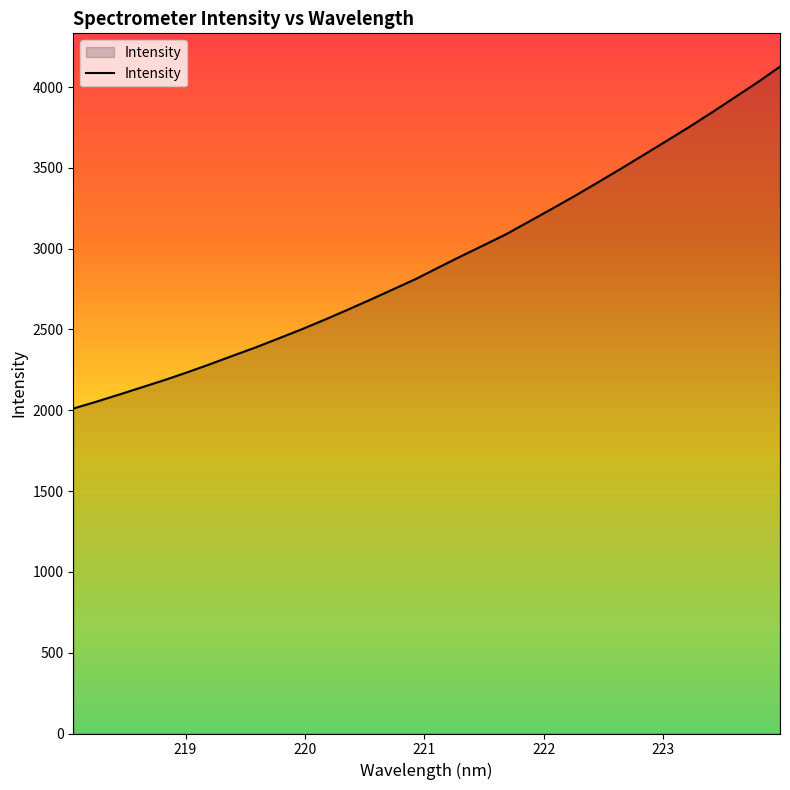

What is the maximum value shown in the chart?

4126.0